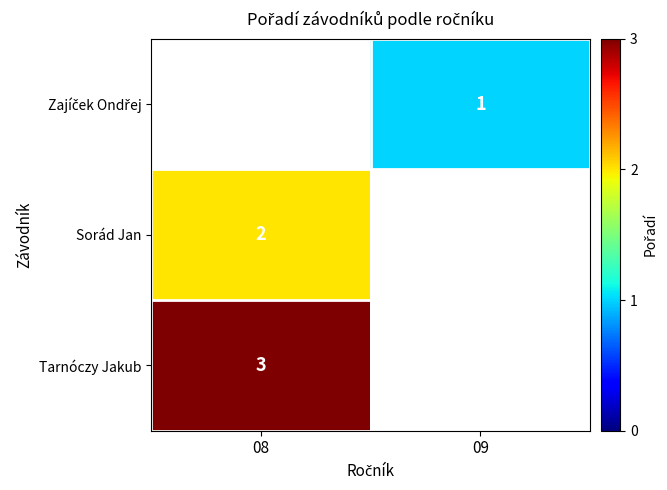

The Sorád Jan series shows 3 at 08. True or false?

False